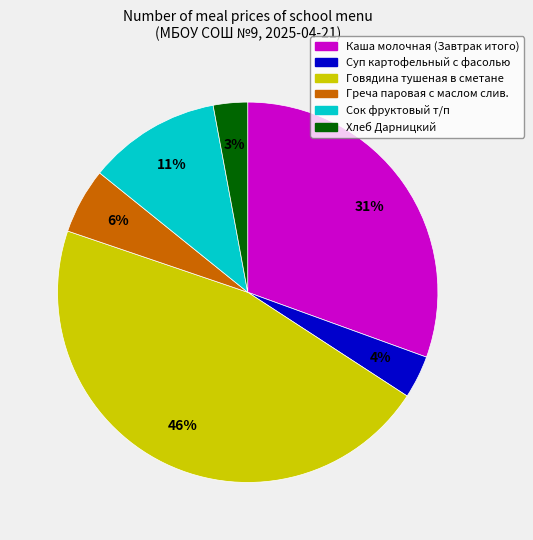

Count the number of slices in the pie.

6